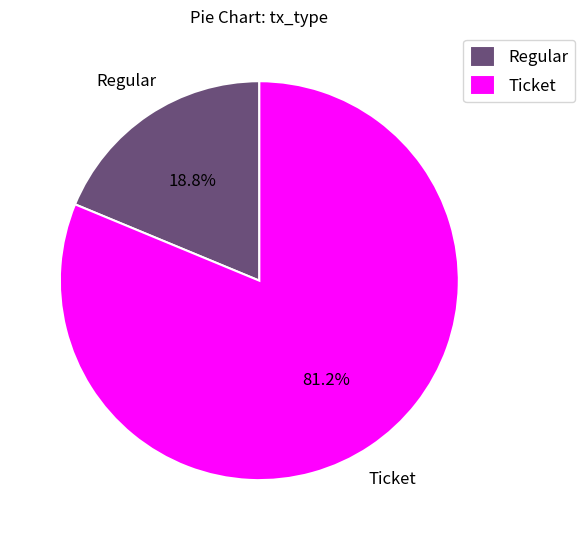

Rank the categories by value from lowest to highest.

Regular, Ticket